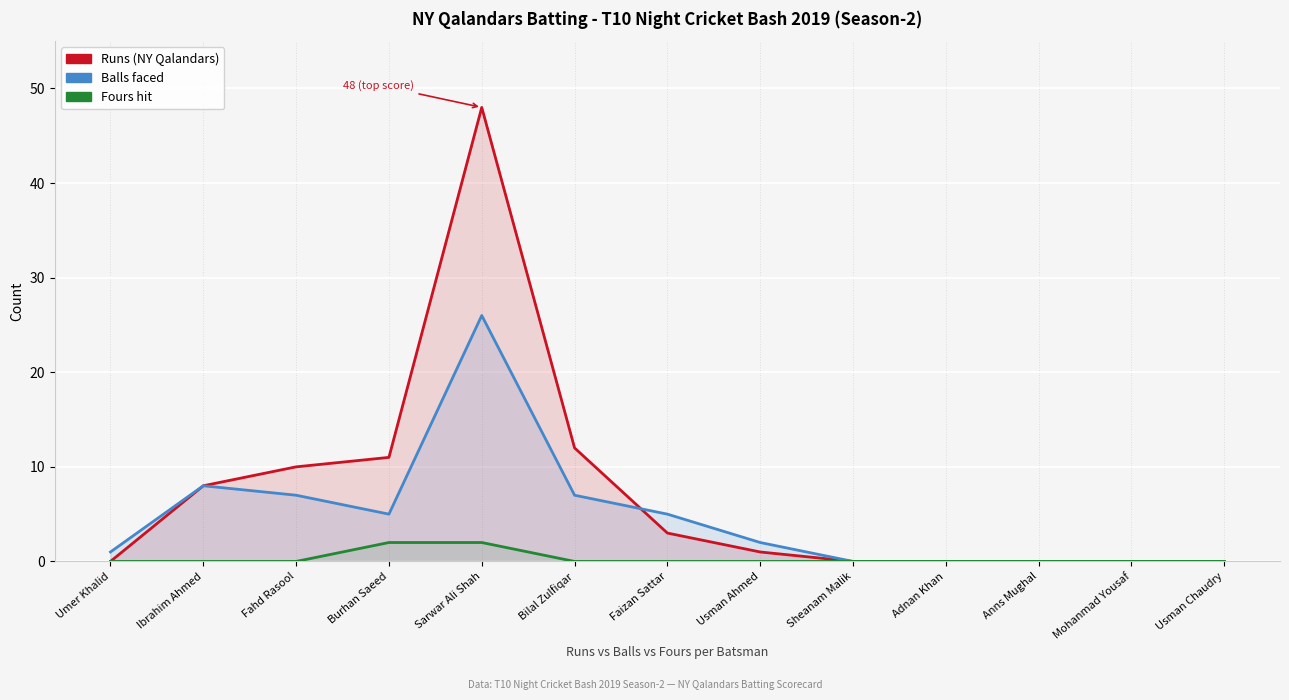

True or false: Runs has a value of -18 at Sheanam Malik.

False